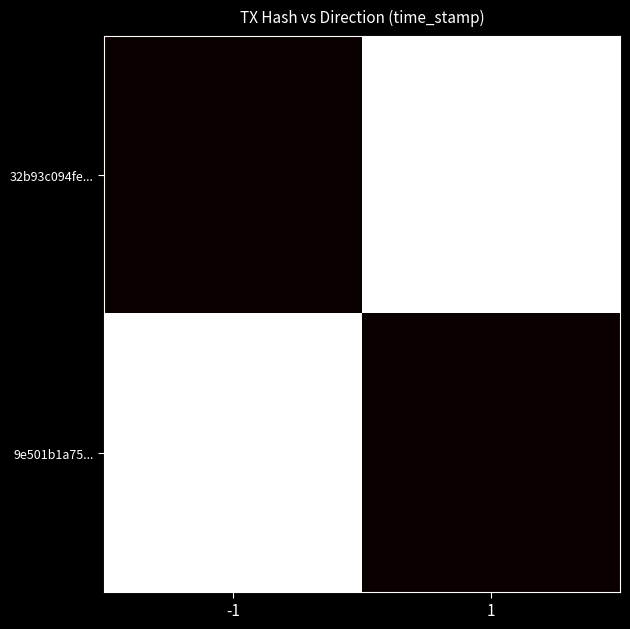

Reading right to left, list all the values displayed in this chart.

32b93c094fe...: 1=0	-1=1713093935
9e501b1a75...: 1=1713093768	-1=0